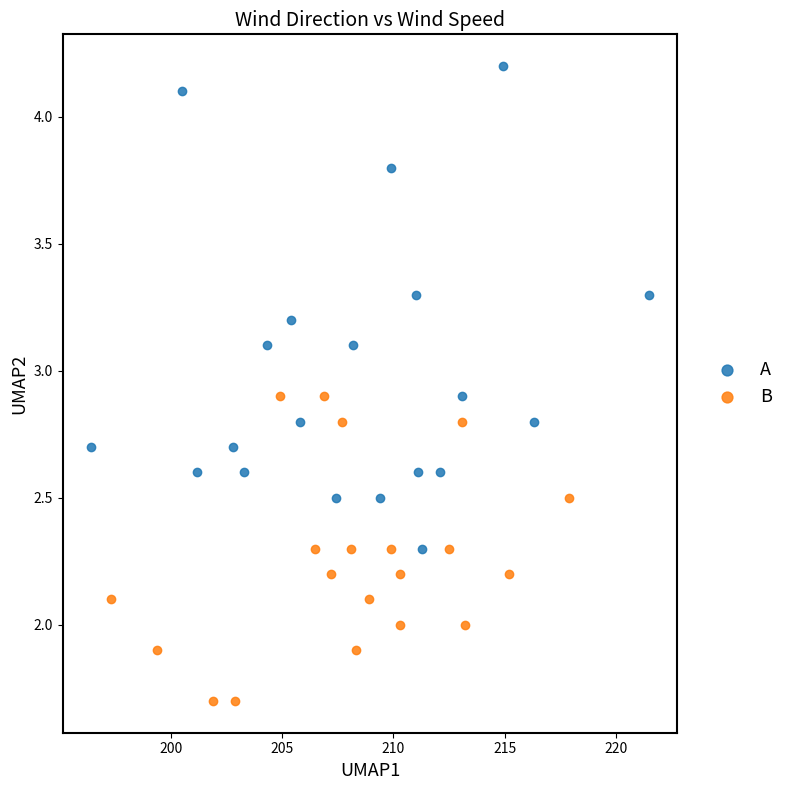

Which series reaches the minimum Y coordinate?

B